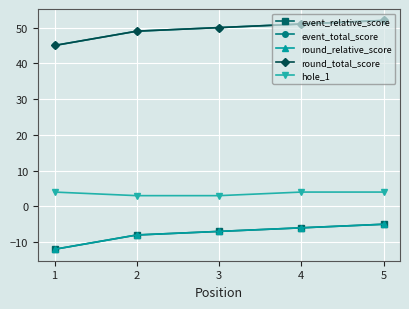

Is this an area chart (filled region under the line)?

No